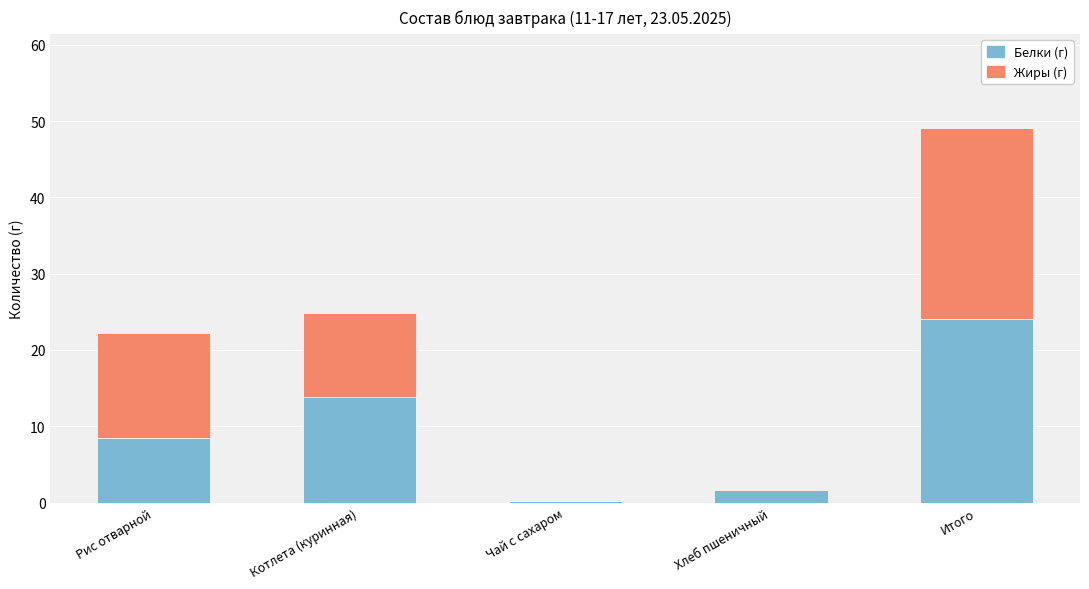

Read the Белки (г) value at Котлета (куринная).

13.8